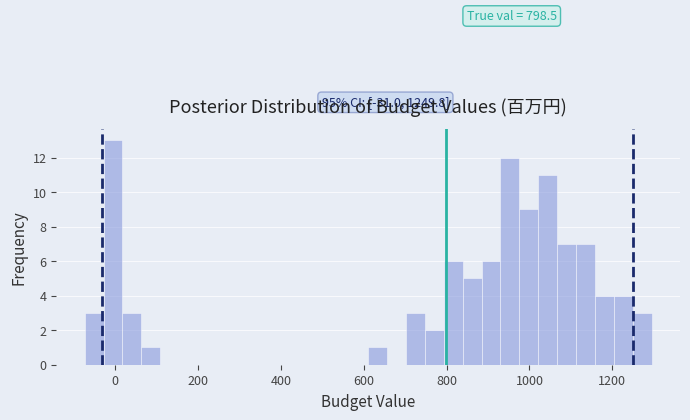

Read against the x-axis, roughly where is the centre of the tallest bar?

0